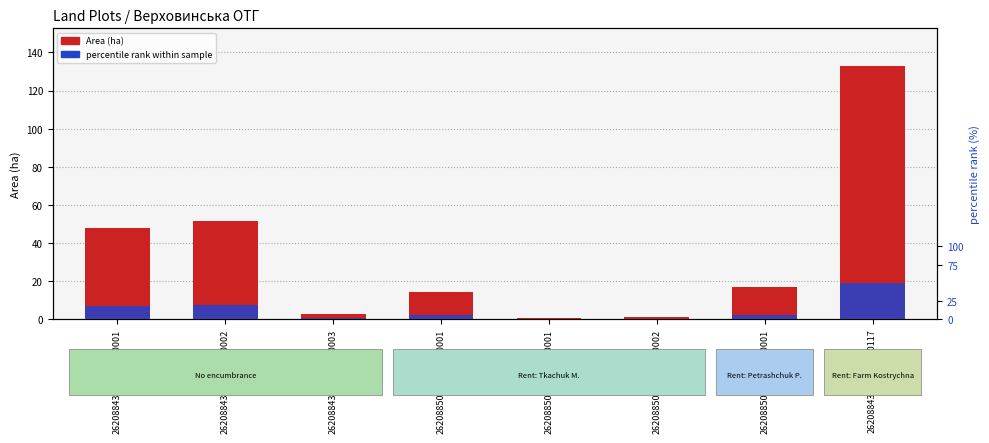

The Area (ha) series shows 232.0 at 2620884301:01:002:0117. True or false?

False